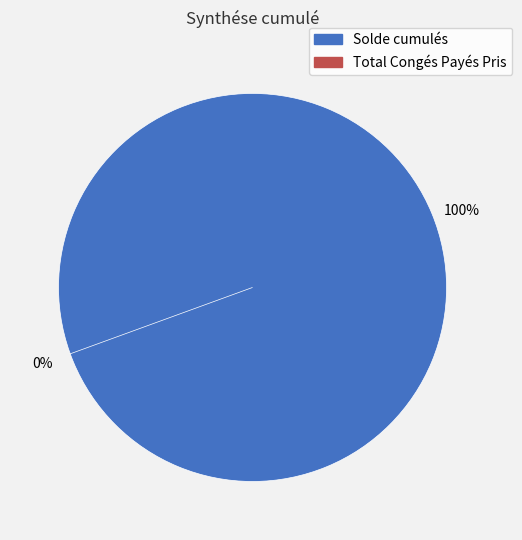

To the nearest percent, what is the difference between the Solde cumulés and Total Congés Payés Pris slice percentages?

100%